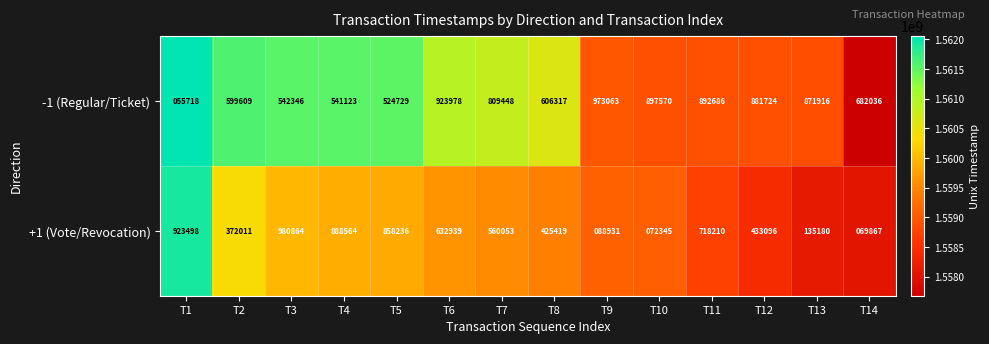

The -1 (Regular/Ticket) series shows 511787 at T12. True or false?

False